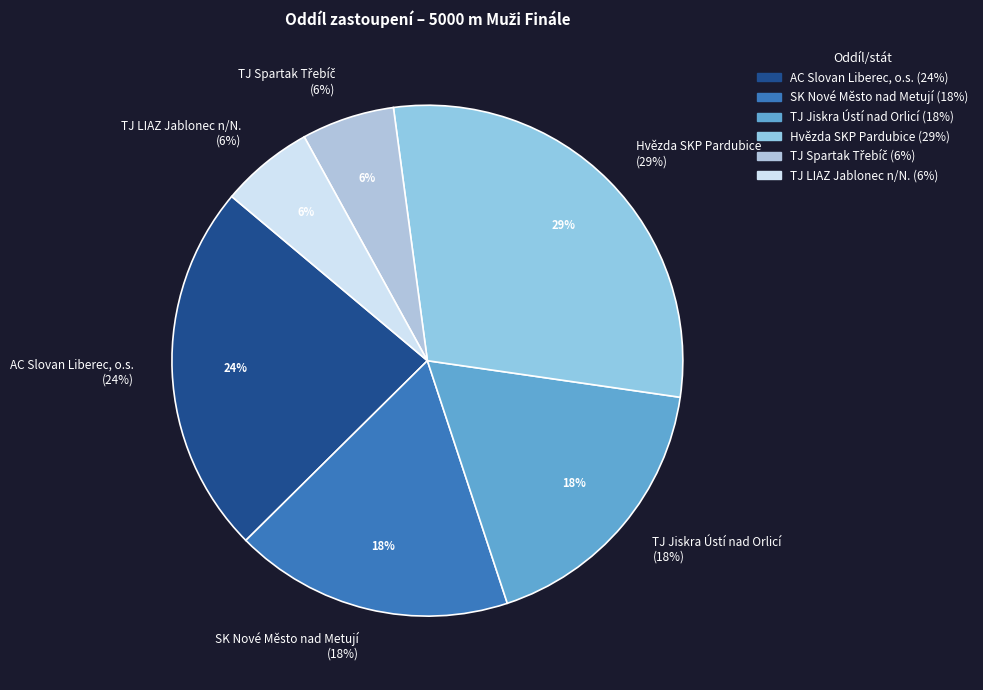

To the nearest percent, what is the combined percentage of Hvězda SKP Pardubice and AC Slovan Liberec, o.s.?

53%